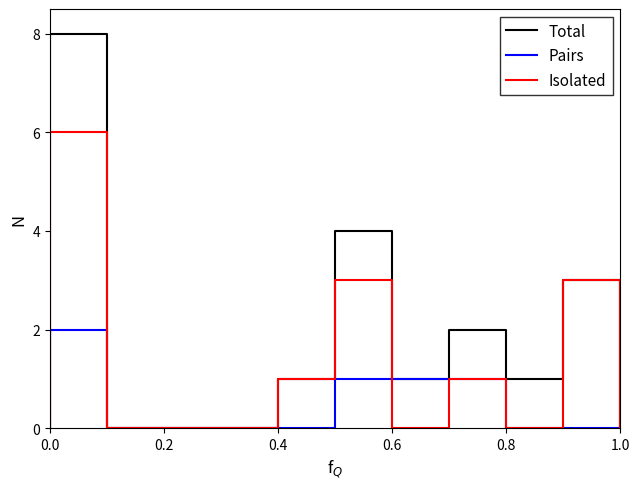

Is the value of Pairs at 10 greater than the value of Isolated at 19?

No